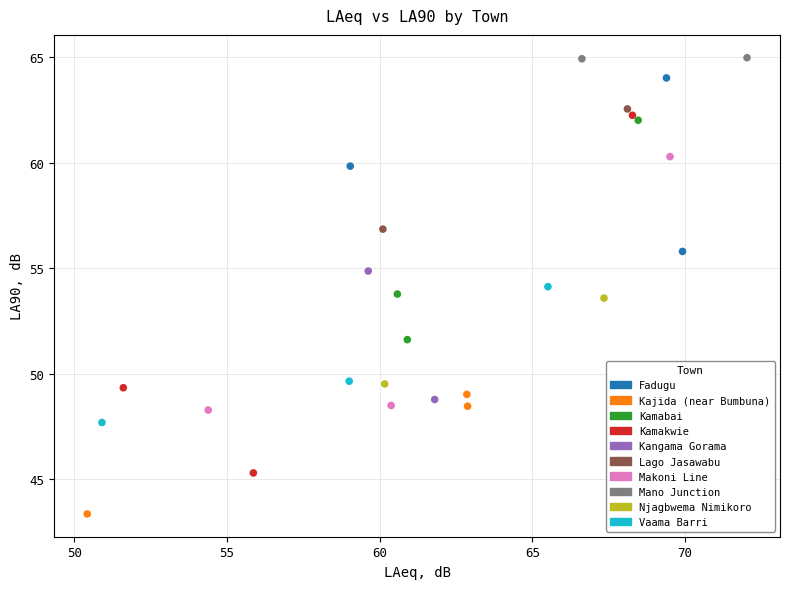

Which series reaches the maximum Y coordinate?

Mano Junction